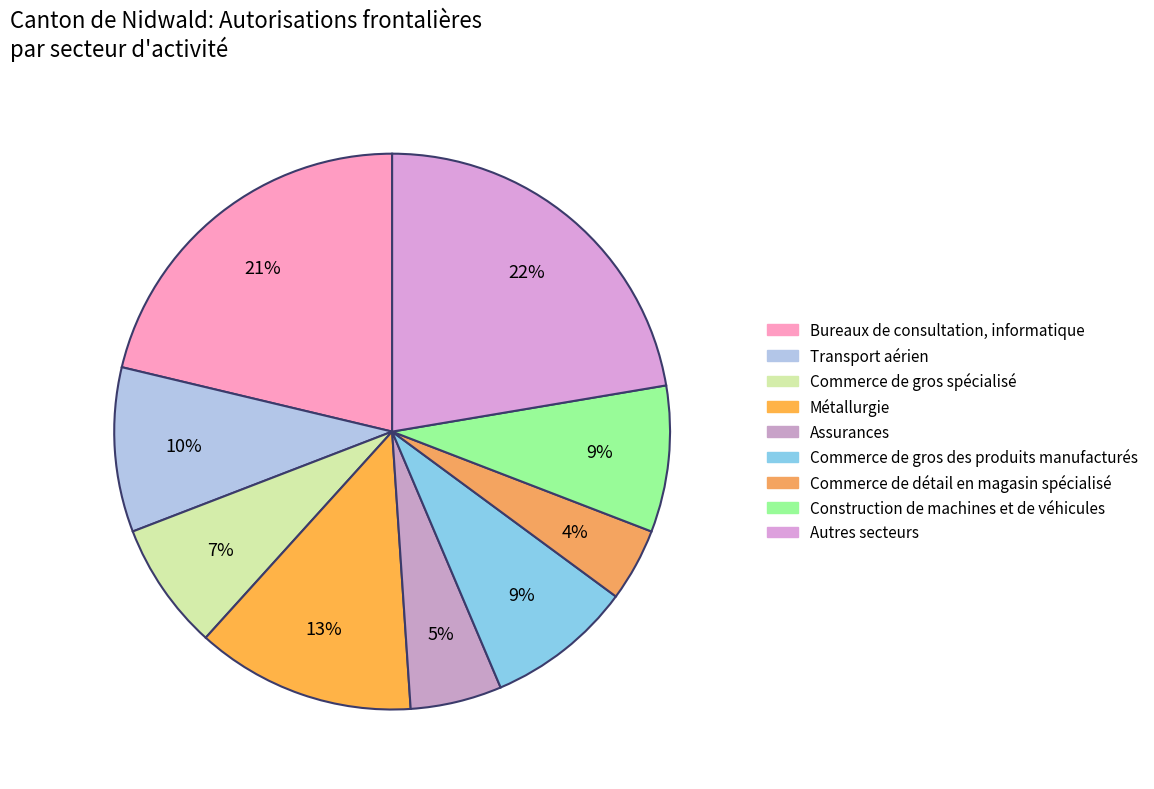

How many slices are in this pie chart?

9